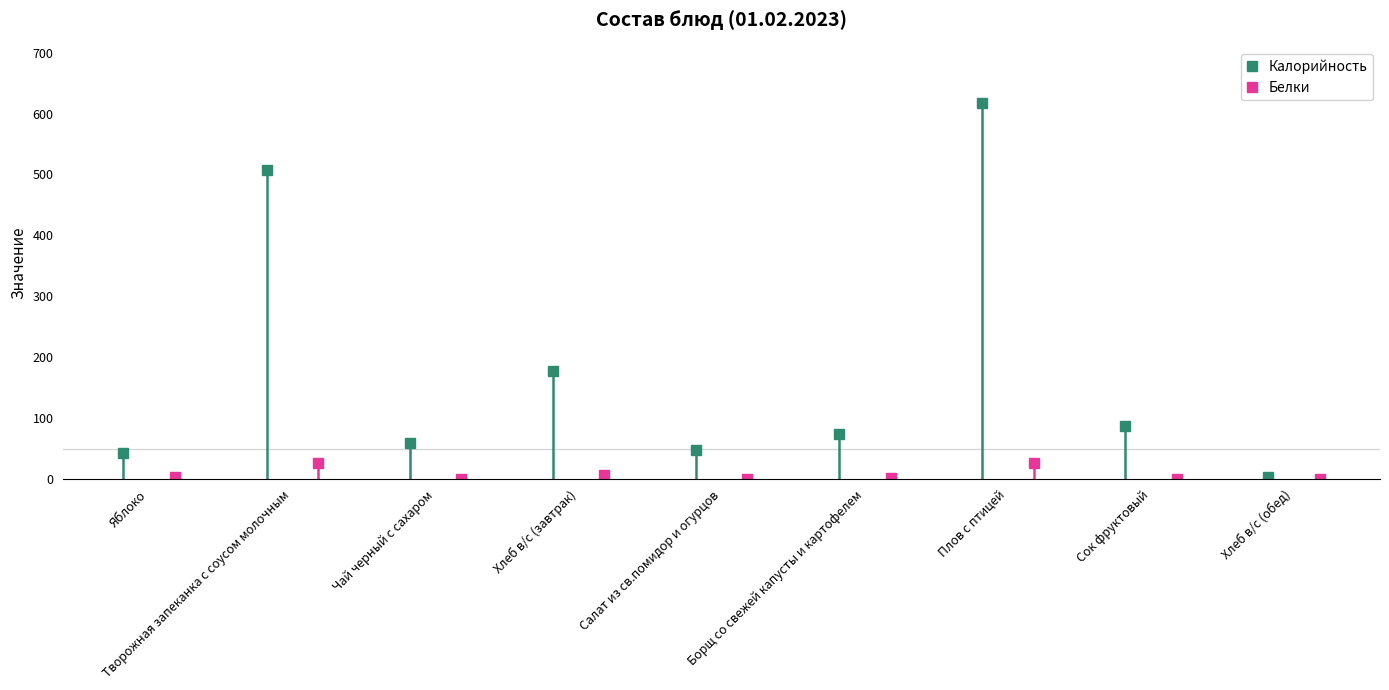

What is the minimum value for Калорийность?

3.8